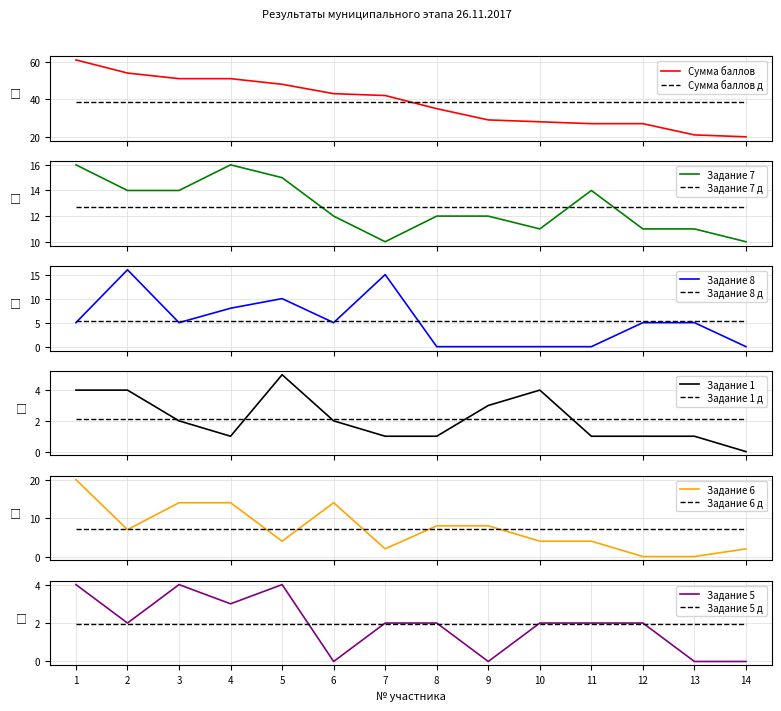

True or false: Задание 1 and Задание 8 cross at least once.

True